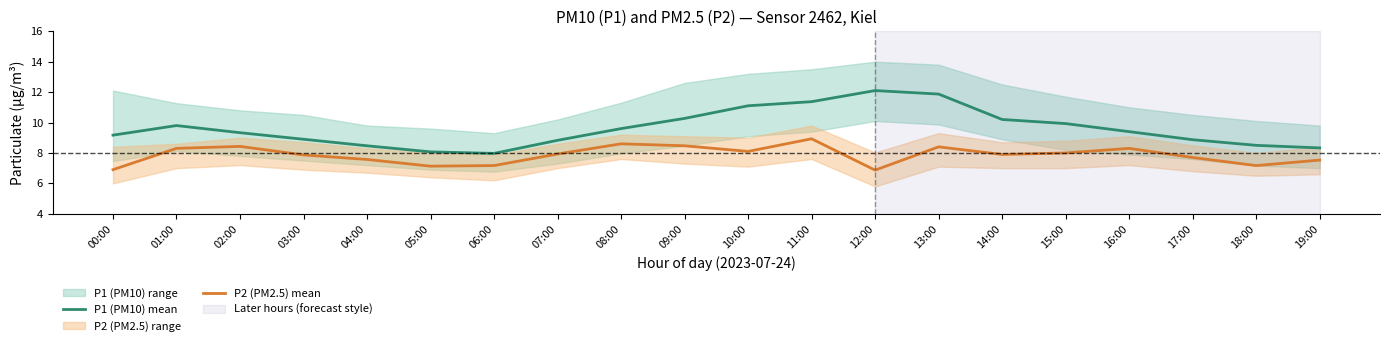

What position from the left is 13:00?

14